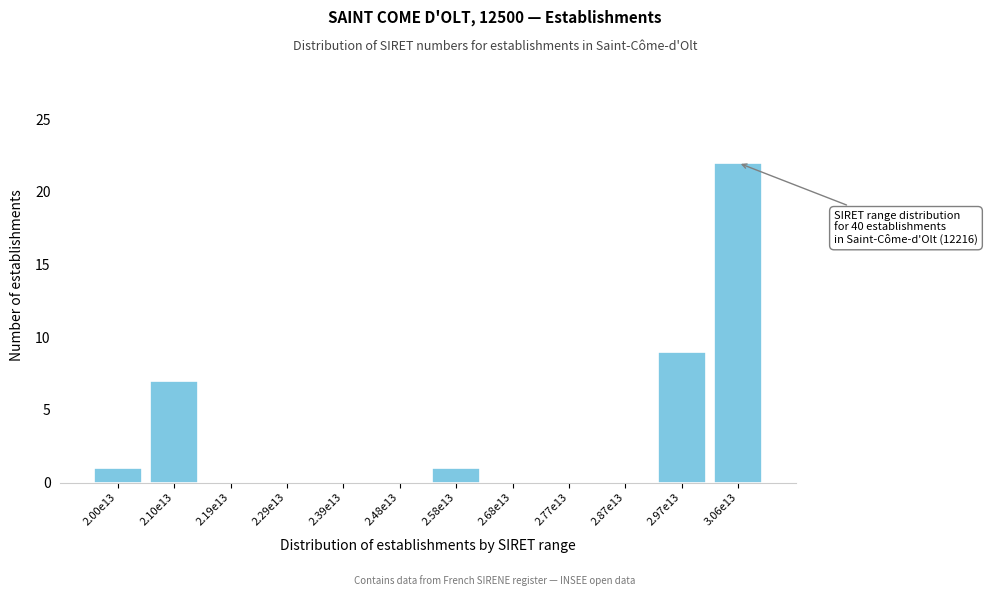

Reading left to right, what are all the values shown in this chart?

2.00e13=1	2.10e13=7	2.19e13=0	2.29e13=0	2.39e13=0	2.48e13=0	2.58e13=1	2.68e13=0	2.77e13=0	2.87e13=0	2.97e13=9	3.06e13=22